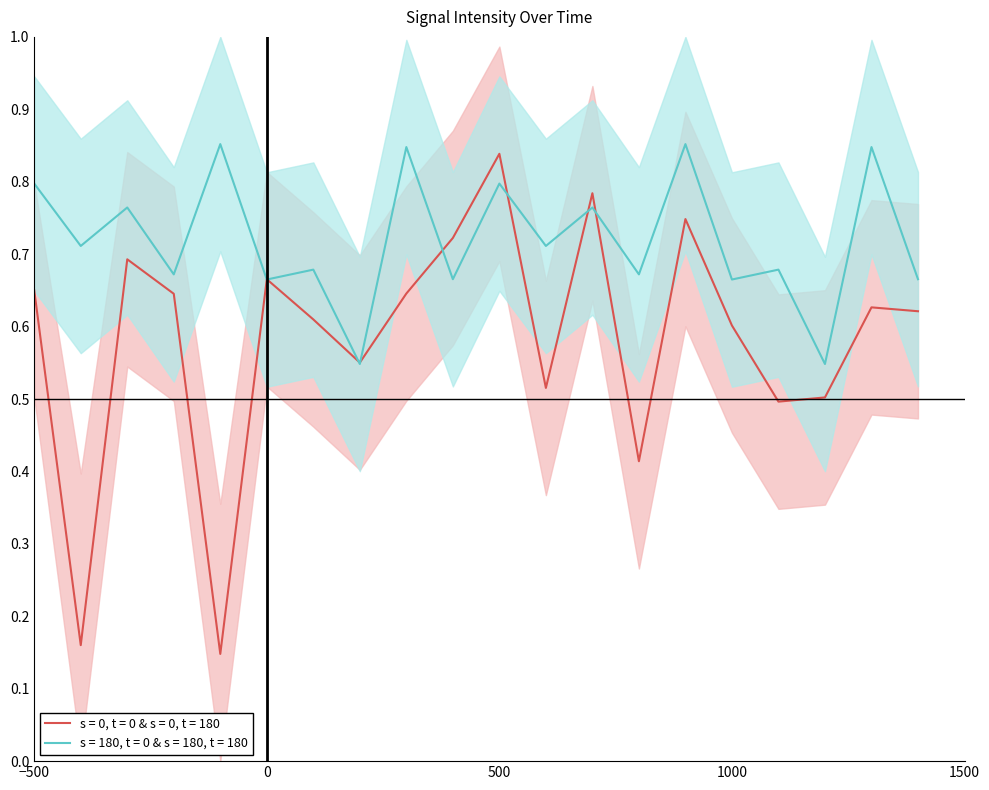

Which series has the largest total across all categories?

s = 180, t = 0 & s = 180, t = 180